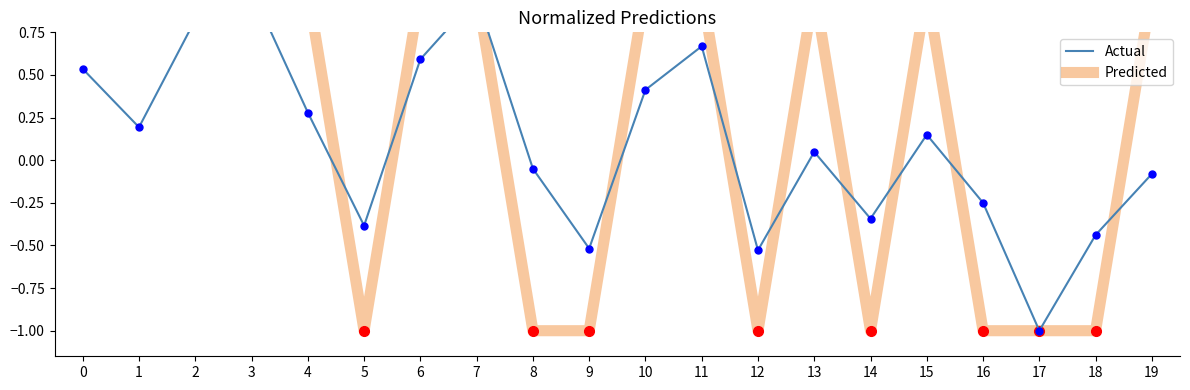

Where do Predicted and Actual first cross each other?

4 and 5